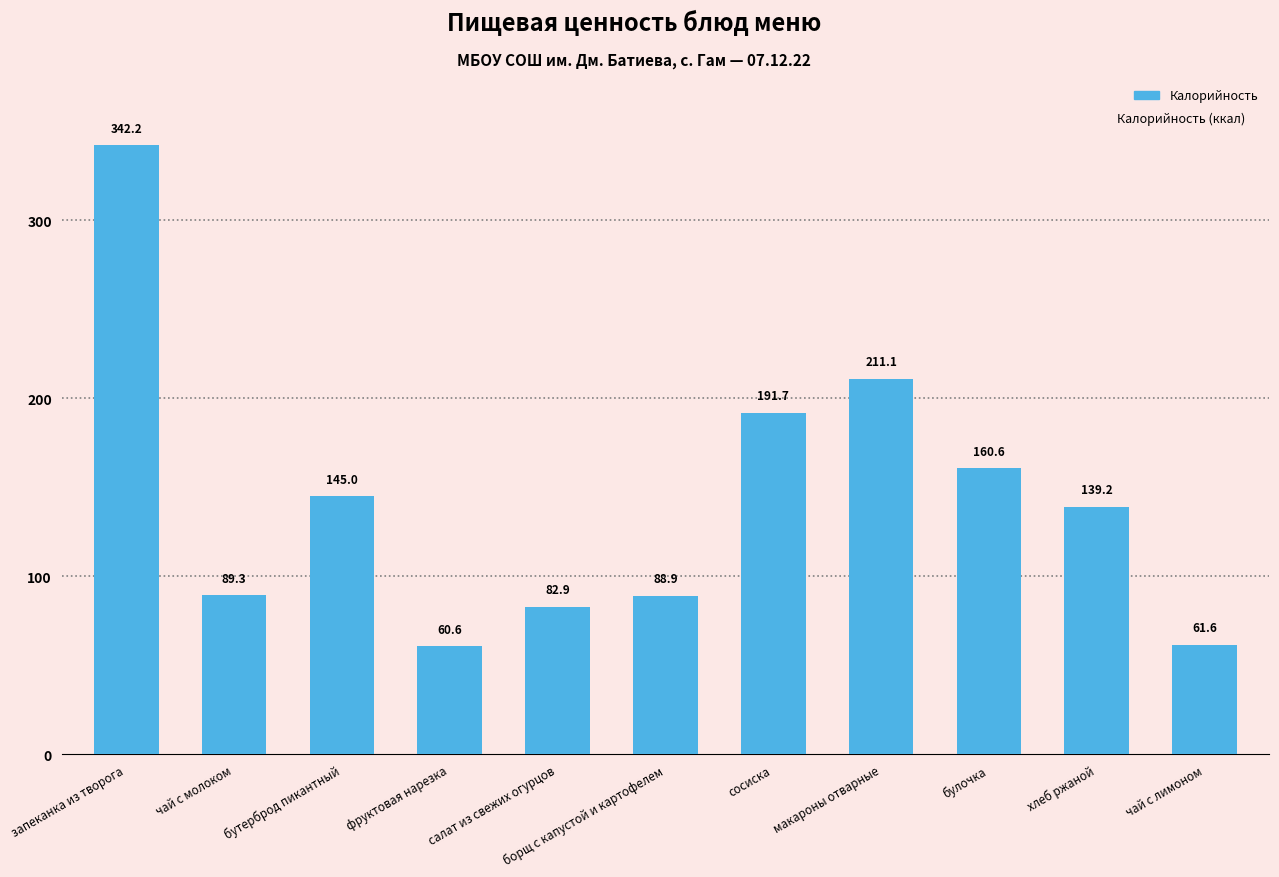

Reading left to right, transcribe all the data shown in this chart.

запеканка из творога=342.2	чай с молоком=89.3	бутерброд пикантный=145.0	фруктовая нарезка=60.6	салат из свежих огурцов=82.9	борщ с капустой и картофелем=88.9	сосиска=191.7	макароны отварные=211.1	булочка=160.6	хлеб ржаной=139.2	чай с лимоном=61.6